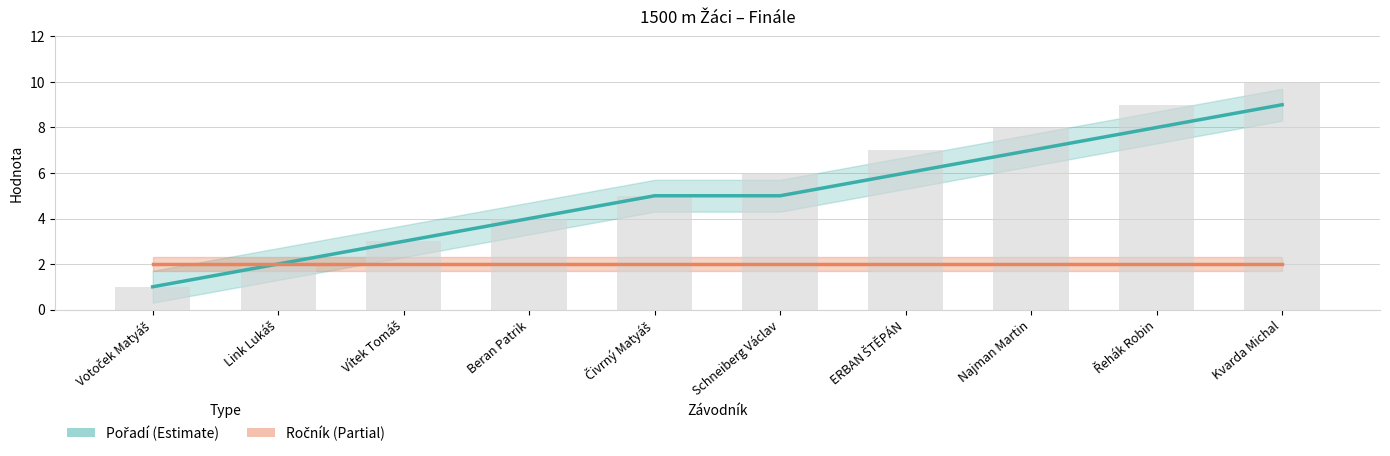

Which series changed the most between Link Lukáš and Vítek Tomáš?

Pořadí